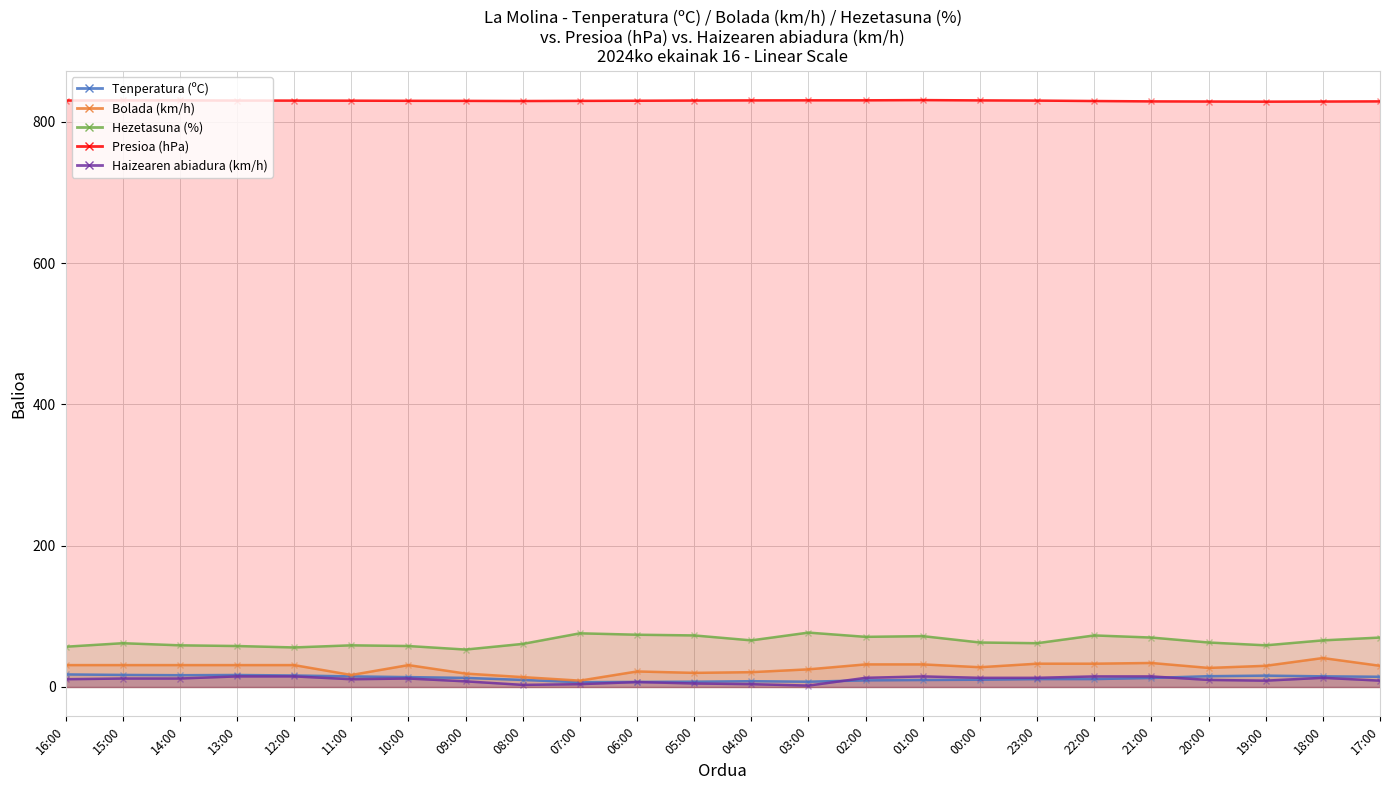

How many values in the Presioa (hPa) series are below 830?

12